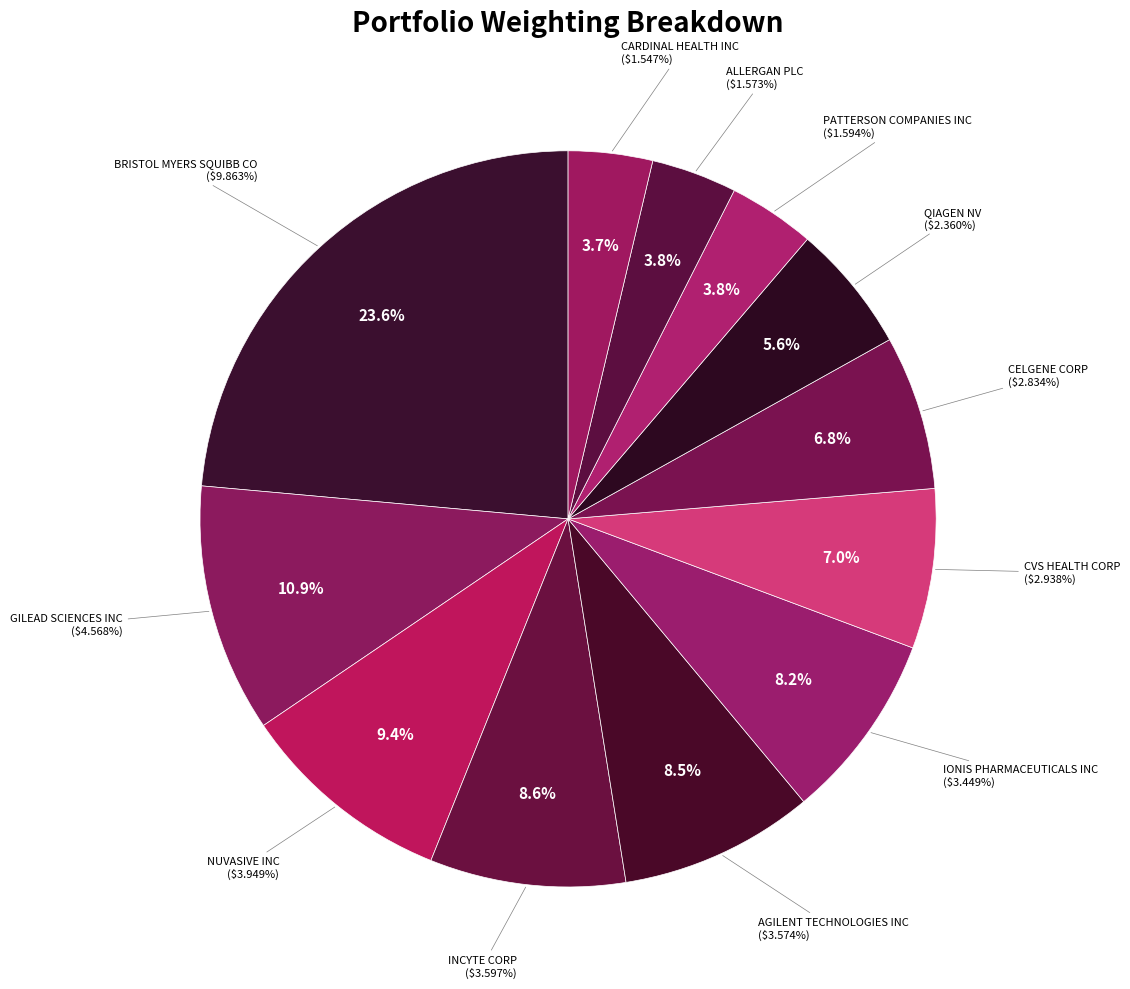

Is it true that CVS HEALTH CORP is 1% of the pie?

False